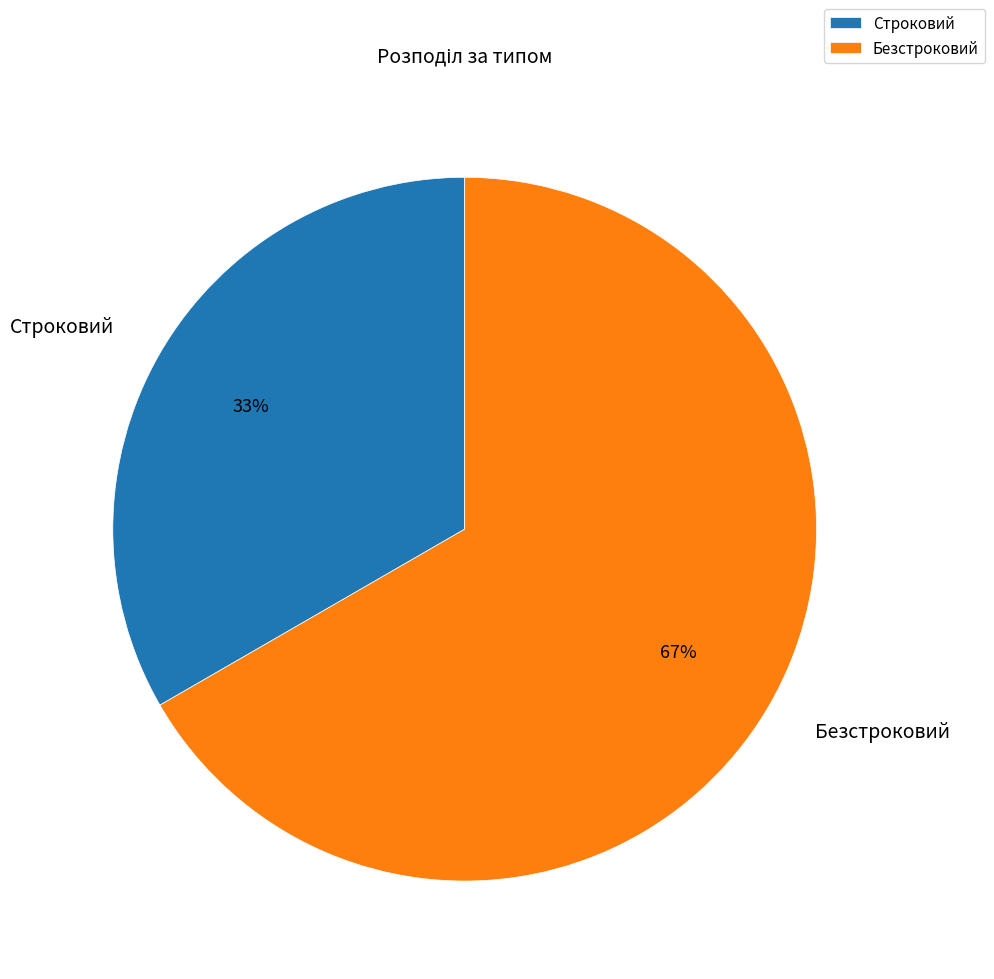

Is Безстроковий the majority of the pie?

Yes